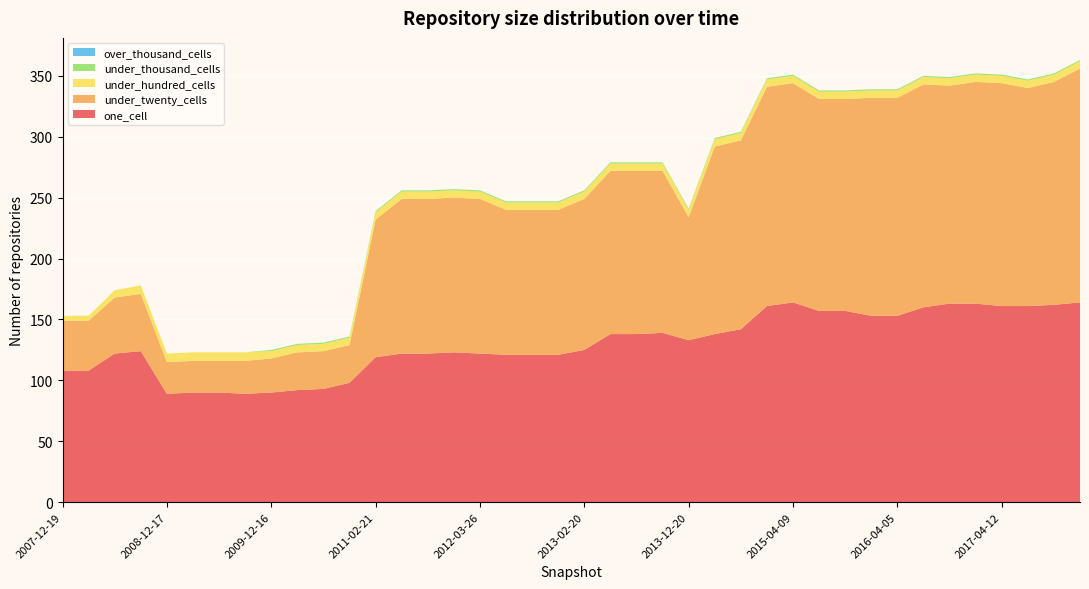

Reading left to right, extract all data points from this chart.

one_cell: 2007-12-19=108	2008-04-01=108	2008-06-27=122	2008-10-10=124	2008-12-17=89	2009-04-06=90	2009-06-17=90	2009-09-25=89	2009-12-16=90	2010-04-01=92	2010-07-26=93	2010-11-17=98	2011-02-21=119	2011-06-10=122	2011-09-05=122	2012-01-18=123	2012-03-26=122	2012-07-13=121	2012-10-31=121	2012-12-11=121	2013-02-20=125	2013-05-21=138	2013-07-09=138	2013-09-10=139	2013-12-20=133	2014-03-28=138	2014-09-08=142	2015-01-19=161	2015-04-09=164	2015-07-03=157	2015-10-01=157	2016-01-04=153	2016-04-05=153	2016-07-04=160	2016-10-07=163	2016-12-27=163	2017-04-12=161	2017-07-24=161	2017-10-12=162	2017-12-22=164
under_twenty_cells: 2007-12-19=41	2008-04-01=41	2008-06-27=46	2008-10-10=47	2008-12-17=26	2009-04-06=26	2009-06-17=26	2009-09-25=27	2009-12-16=28	2010-04-01=31	2010-07-26=31	2010-11-17=31	2011-02-21=113	2011-06-10=127	2011-09-05=127	2012-01-18=127	2012-03-26=127	2012-07-13=119	2012-10-31=119	2012-12-11=119	2013-02-20=124	2013-05-21=134	2013-07-09=134	2013-09-10=133	2013-12-20=101	2014-03-28=154	2014-09-08=155	2015-01-19=180	2015-04-09=180	2015-07-03=174	2015-10-01=174	2016-01-04=179	2016-04-05=179	2016-07-04=183	2016-10-07=179	2016-12-27=182	2017-04-12=183	2017-07-24=179	2017-10-12=183	2017-12-22=192
under_hundred_cells: 2007-12-19=4	2008-04-01=4	2008-06-27=6	2008-10-10=7	2008-12-17=7	2009-04-06=7	2009-06-17=7	2009-09-25=7	2009-12-16=6	2010-04-01=6	2010-07-26=6	2010-11-17=6	2011-02-21=6	2011-06-10=6	2011-09-05=6	2012-01-18=6	2012-03-26=6	2012-07-13=6	2012-10-31=6	2012-12-11=6	2013-02-20=6	2013-05-21=6	2013-07-09=6	2013-09-10=6	2013-12-20=6	2014-03-28=6	2014-09-08=6	2015-01-19=6	2015-04-09=6	2015-07-03=6	2015-10-01=6	2016-01-04=6	2016-04-05=6	2016-07-04=6	2016-10-07=6	2016-12-27=6	2017-04-12=6	2017-07-24=6	2017-10-12=6	2017-12-22=6
under_thousand_cells: 2007-12-19=0	2008-04-01=0	2008-06-27=0	2008-10-10=0	2008-12-17=0	2009-04-06=0	2009-06-17=0	2009-09-25=0	2009-12-16=1	2010-04-01=1	2010-07-26=1	2010-11-17=1	2011-02-21=1	2011-06-10=1	2011-09-05=1	2012-01-18=1	2012-03-26=1	2012-07-13=1	2012-10-31=1	2012-12-11=1	2013-02-20=1	2013-05-21=1	2013-07-09=1	2013-09-10=1	2013-12-20=1	2014-03-28=1	2014-09-08=1	2015-01-19=1	2015-04-09=1	2015-07-03=1	2015-10-01=1	2016-01-04=1	2016-04-05=1	2016-07-04=1	2016-10-07=1	2016-12-27=1	2017-04-12=1	2017-07-24=1	2017-10-12=1	2017-12-22=1
over_thousand_cells: 2007-12-19=0	2008-04-01=0	2008-06-27=0	2008-10-10=0	2008-12-17=0	2009-04-06=0	2009-06-17=0	2009-09-25=0	2009-12-16=0	2010-04-01=0	2010-07-26=0	2010-11-17=0	2011-02-21=0	2011-06-10=0	2011-09-05=0	2012-01-18=0	2012-03-26=0	2012-07-13=0	2012-10-31=0	2012-12-11=0	2013-02-20=0	2013-05-21=0	2013-07-09=0	2013-09-10=0	2013-12-20=0	2014-03-28=0	2014-09-08=0	2015-01-19=0	2015-04-09=0	2015-07-03=0	2015-10-01=0	2016-01-04=0	2016-04-05=0	2016-07-04=0	2016-10-07=0	2016-12-27=0	2017-04-12=0	2017-07-24=0	2017-10-12=0	2017-12-22=0